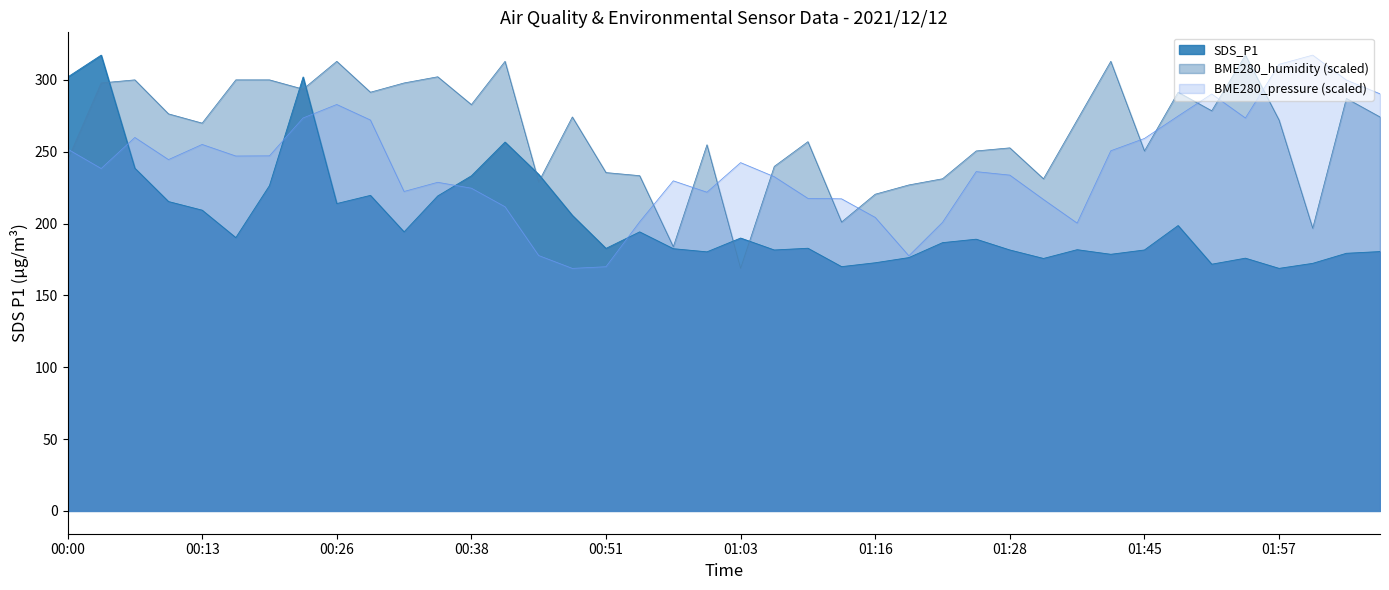

Where is the data nearest to the value 243?

00:07